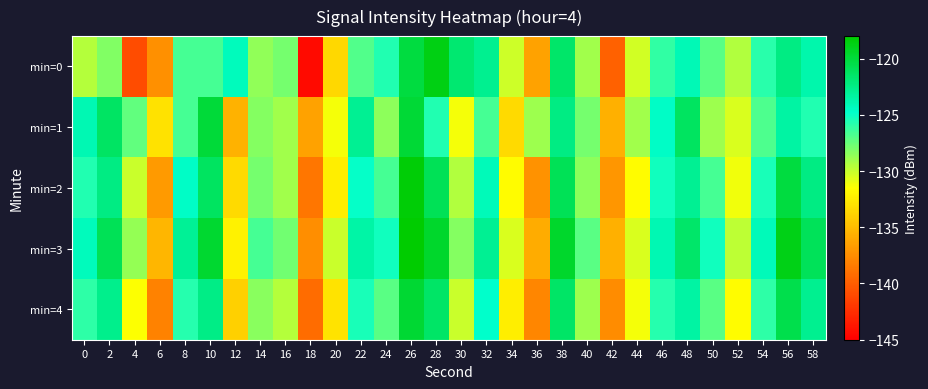

Rank the series at 58 from lowest to highest value.

min=1, min=0, min=4, min=2, min=3